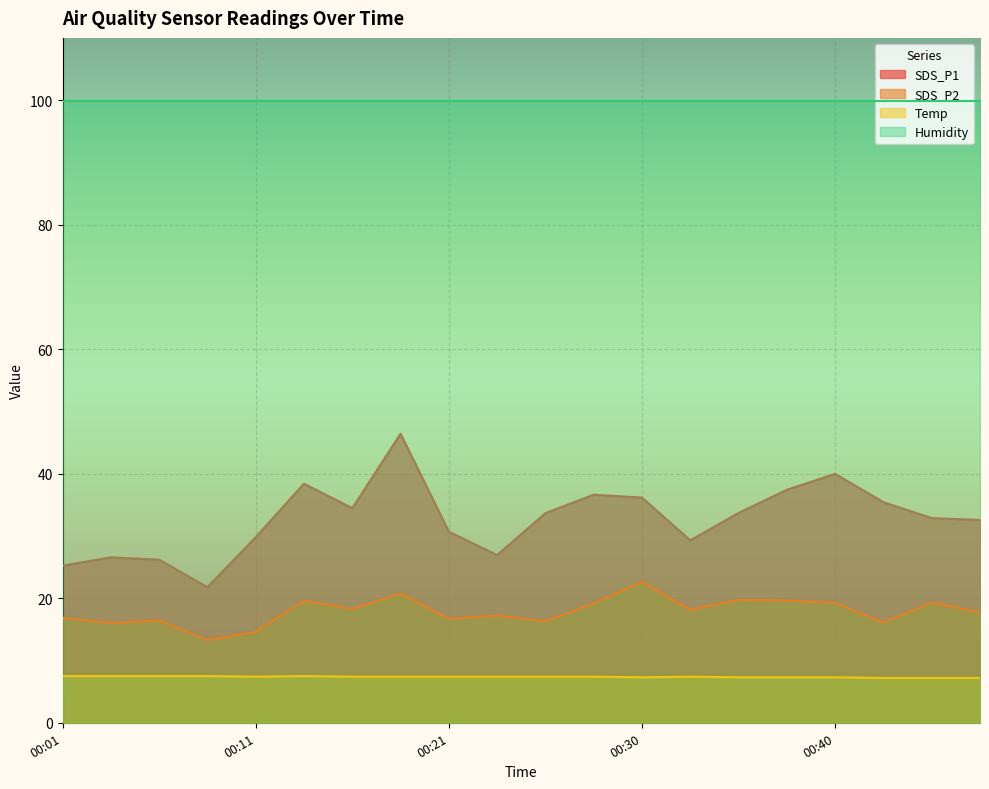

The value of SDS_P2 at 00:33 is 18.1. True or false?

True